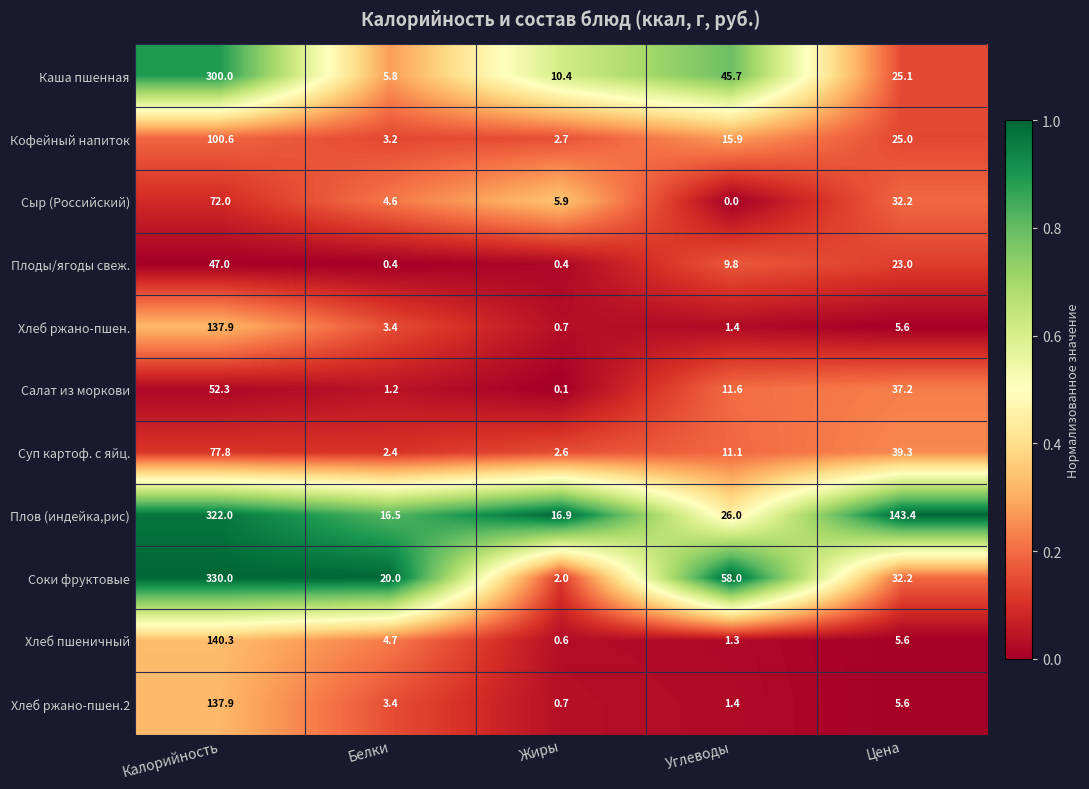

List the labels in order of Соки фруктовые value, largest first.

Калорийность, Углеводы, Цена, Белки, Жиры